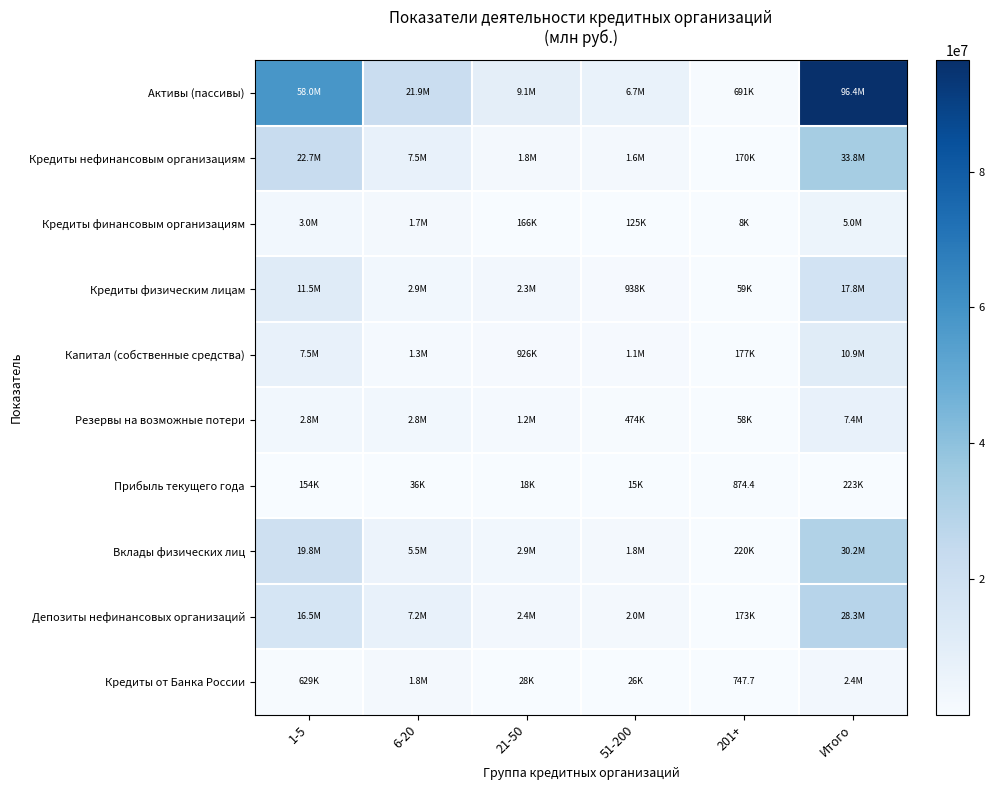

What is the spread (max minus min) of values at 1-5?

57874567.7